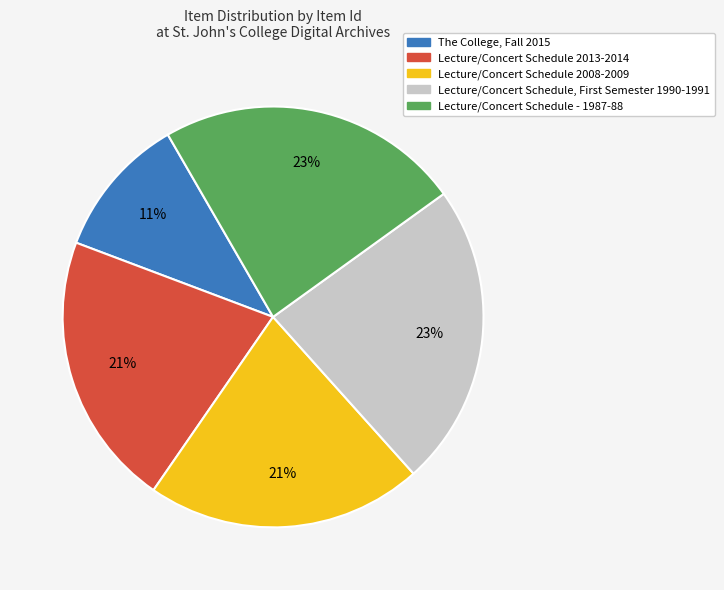

To the nearest percent, what is the average slice percentage?

20%